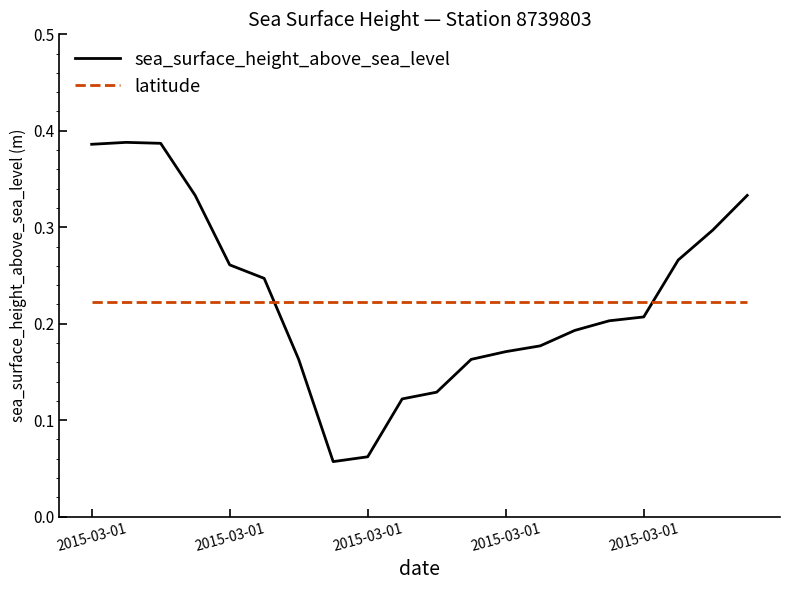

Which series has the widest spread of values?

sea_surface_height_above_sea_level